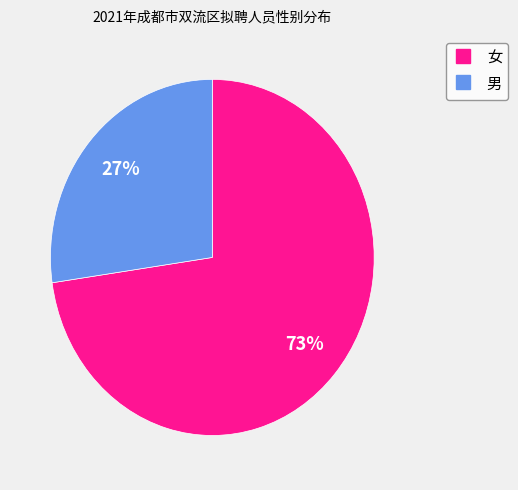

What is the largest slice in the pie chart?

女